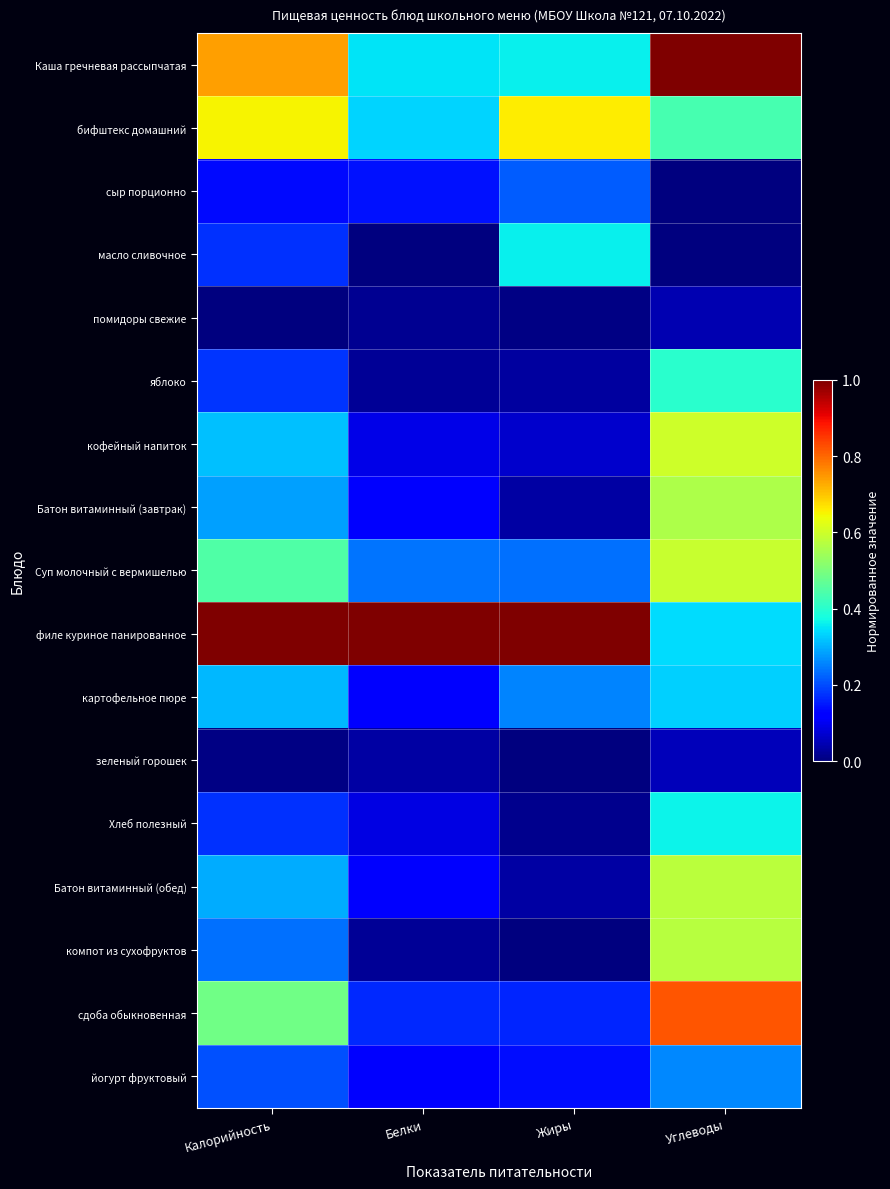

How many distinct data groups are displayed?

17